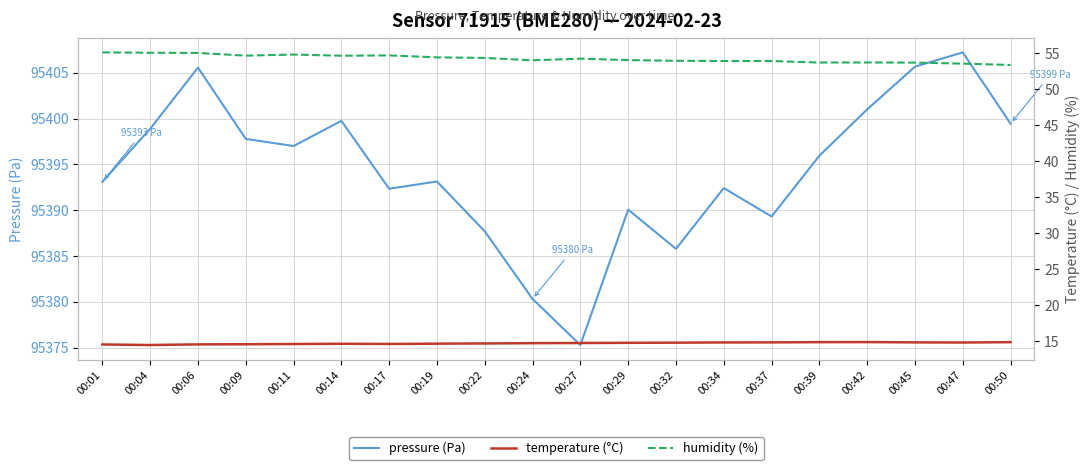

At which label is temperature (°C) closest to 14?

00:04